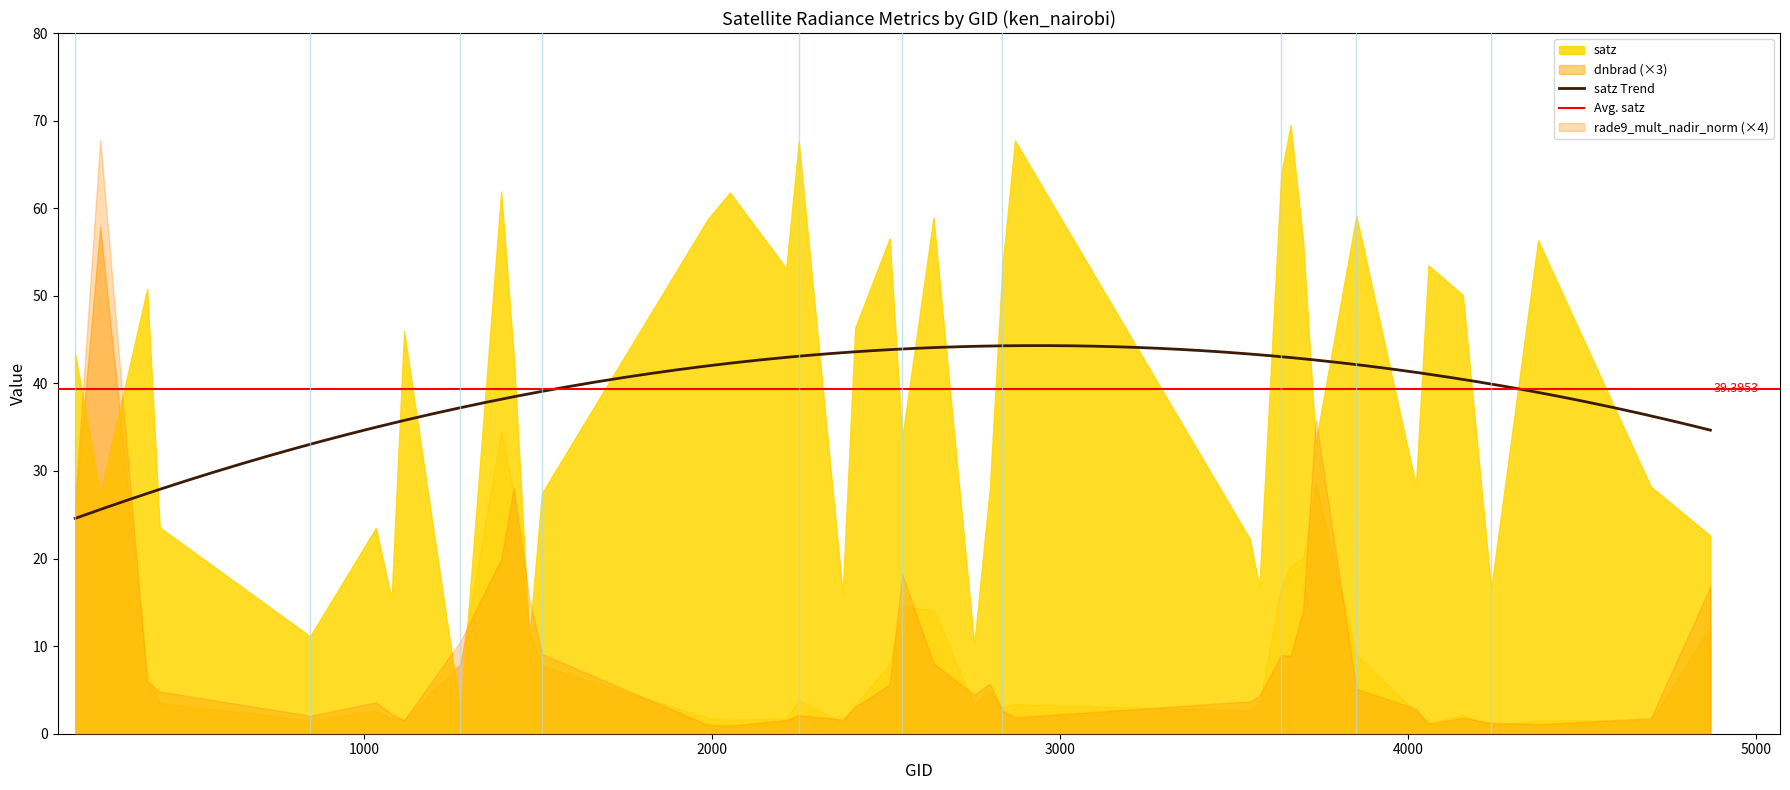

Is it true that satz equals 43.4 at 0?

True